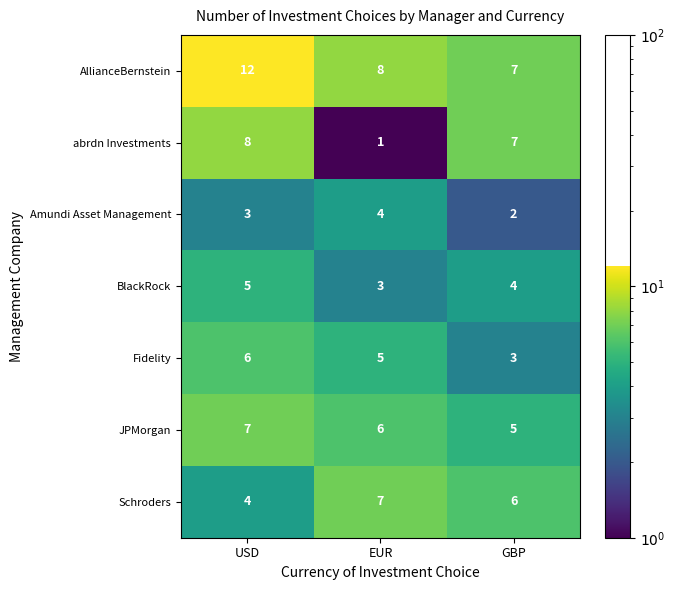

What is the average value of the Schroders series?

6